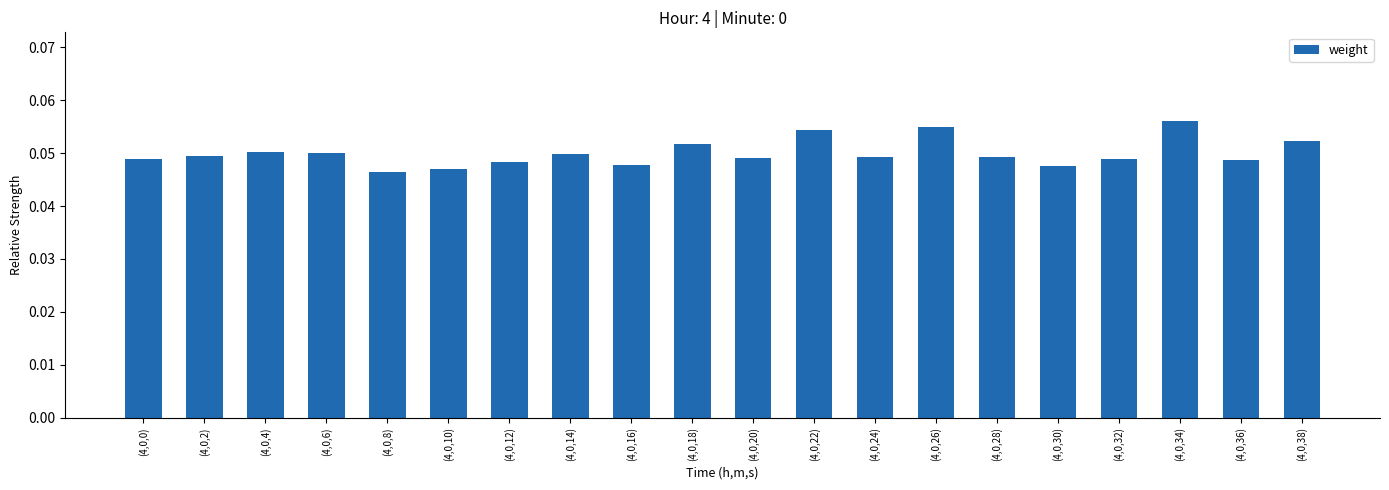

How many bars are there in total?

20